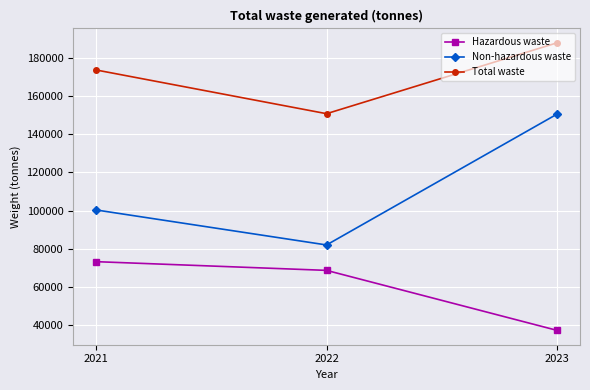

Which label corresponds to the smallest value in the chart?

2023